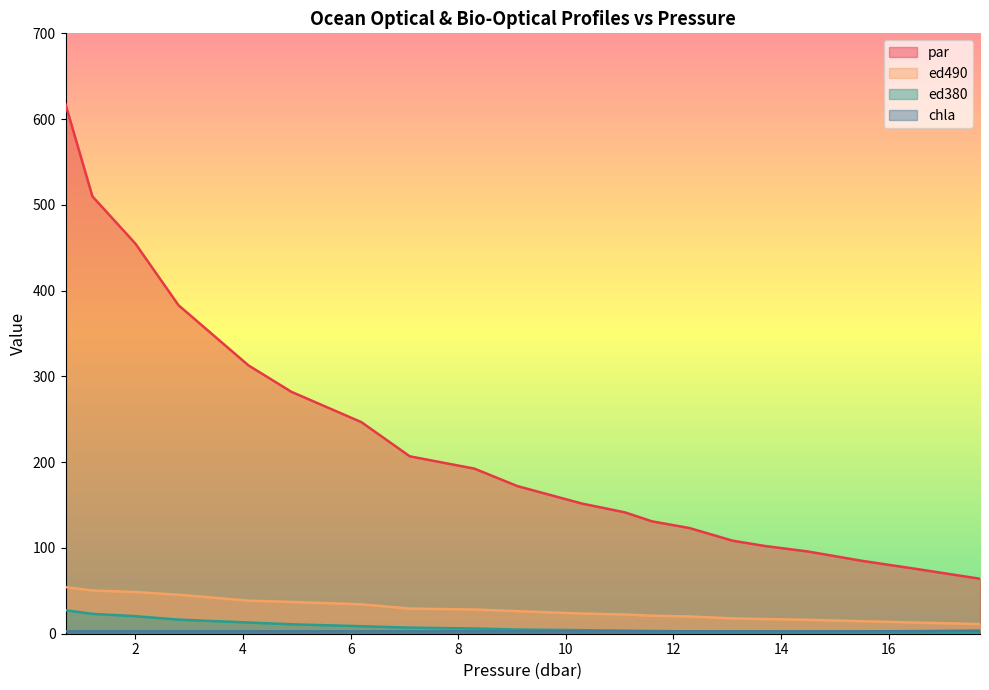

What value does the chla series have at 6.2?

2.8